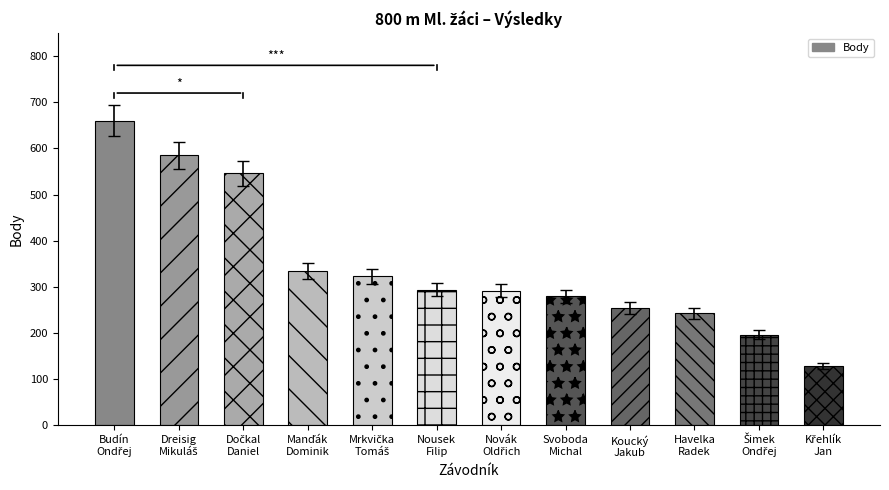

What is the smallest value displayed?

129